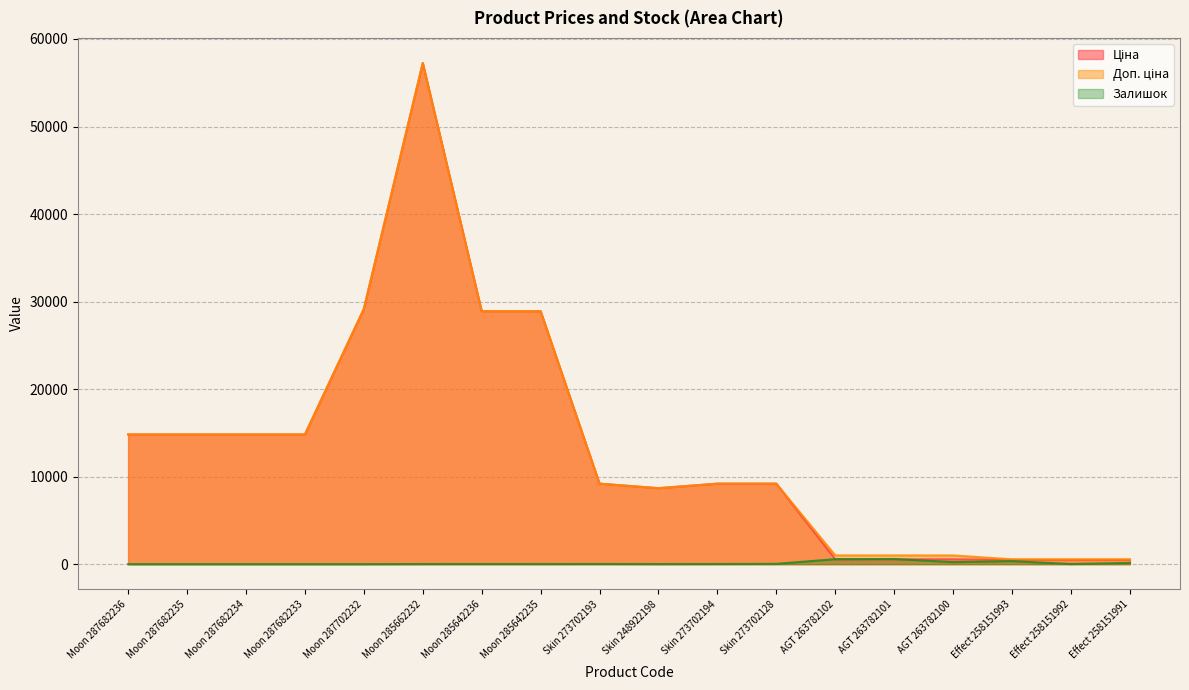

Rank the series by their maximum value, from lowest to highest.

Залишок, Ціна, Доп. ціна